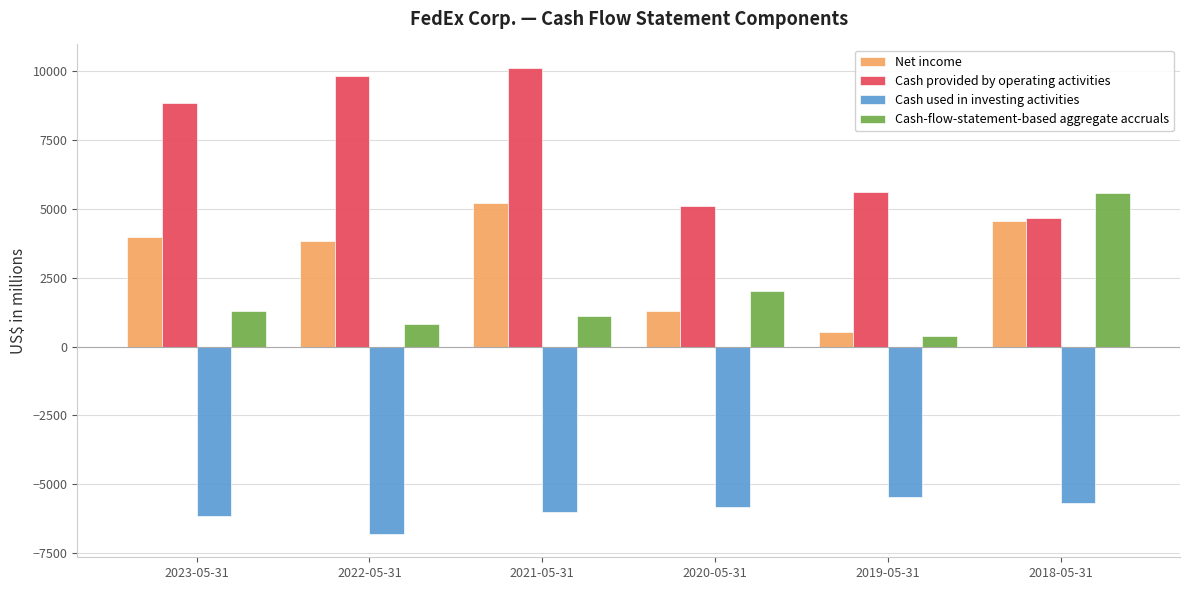

What is the difference between the maximum and second lowest values in the Cash used in investing activities series?

701